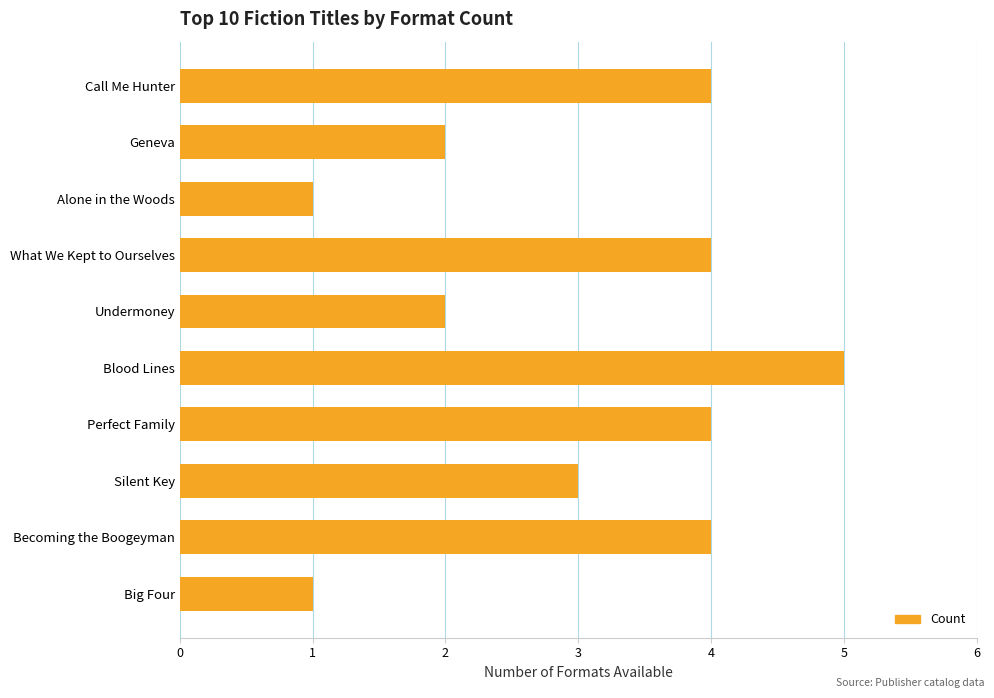

What is the approximate value at Becoming the Boogeyman?

4